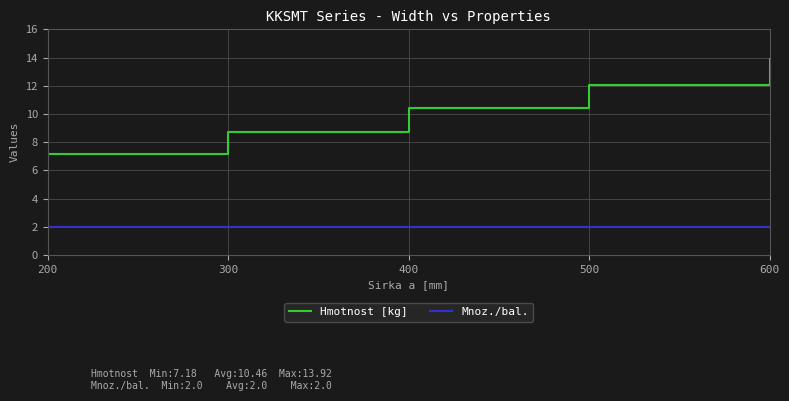

What is the difference between the second highest and second lowest values in the Hmotnost [kg] series?

3.3